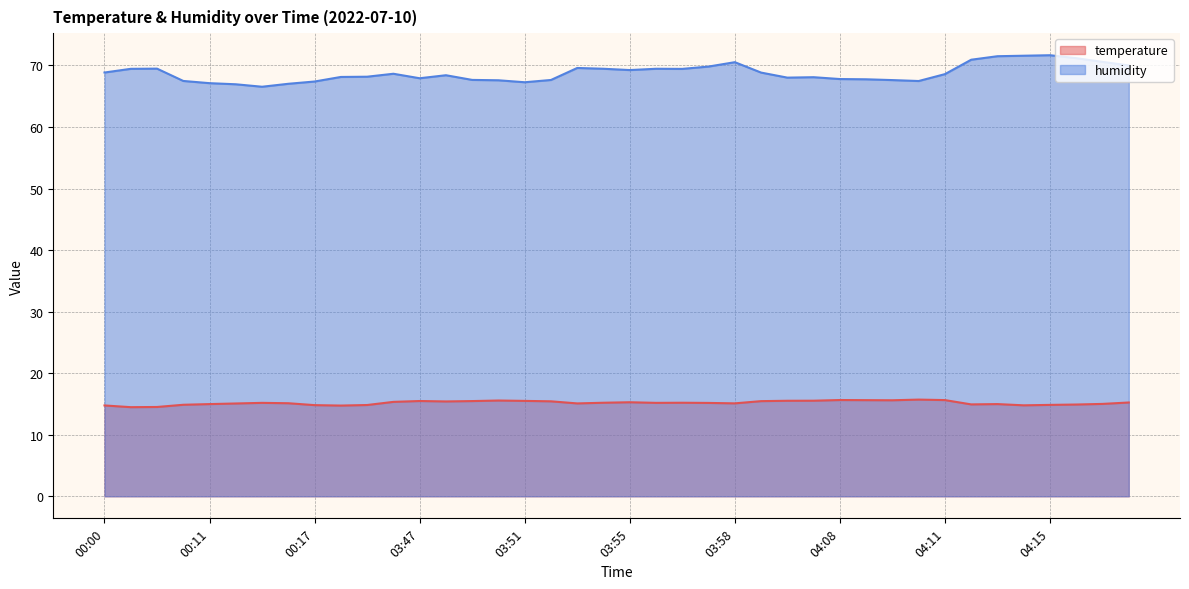

At how many categories does at least one series exceed 28?

40